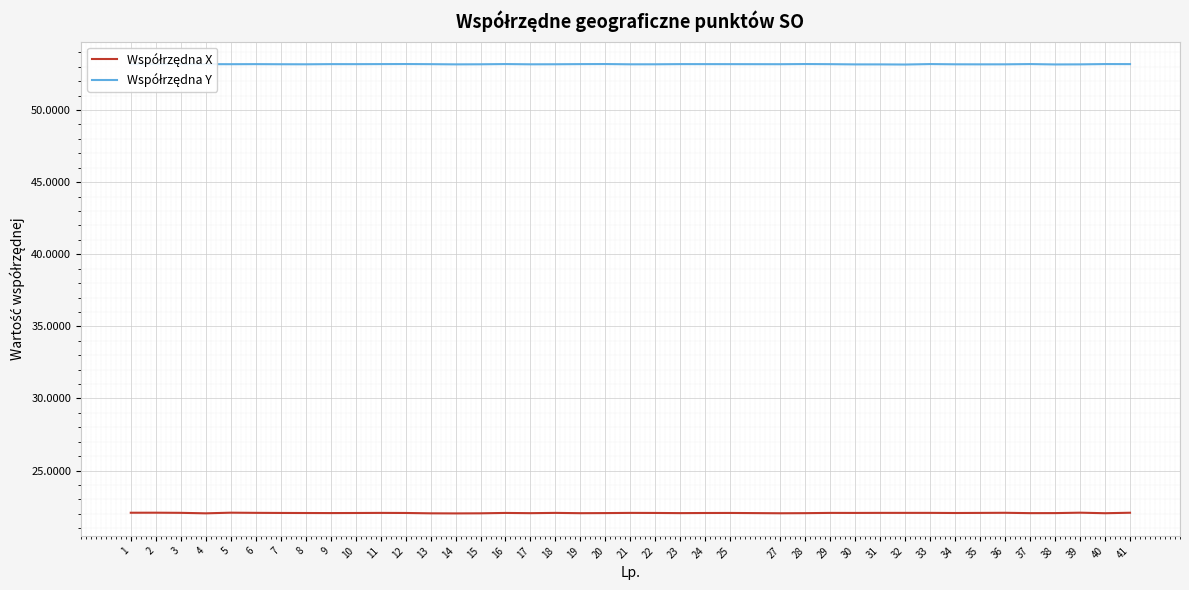

What is the smallest value displayed?

22.0